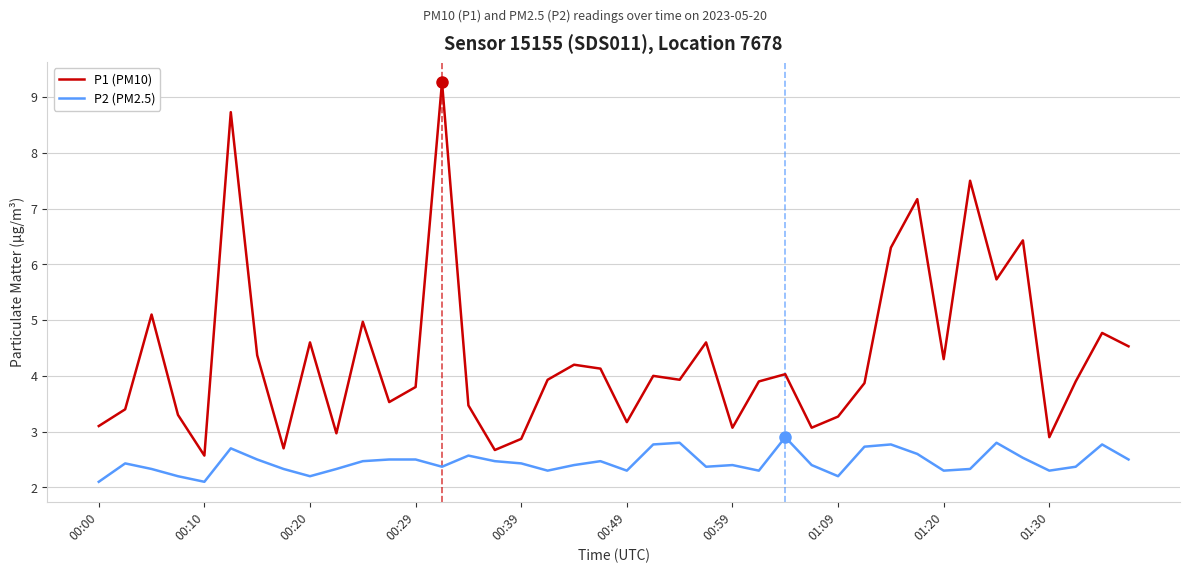

True or false: P2 (PM2.5) and P1 (PM10) cross at least once.

False